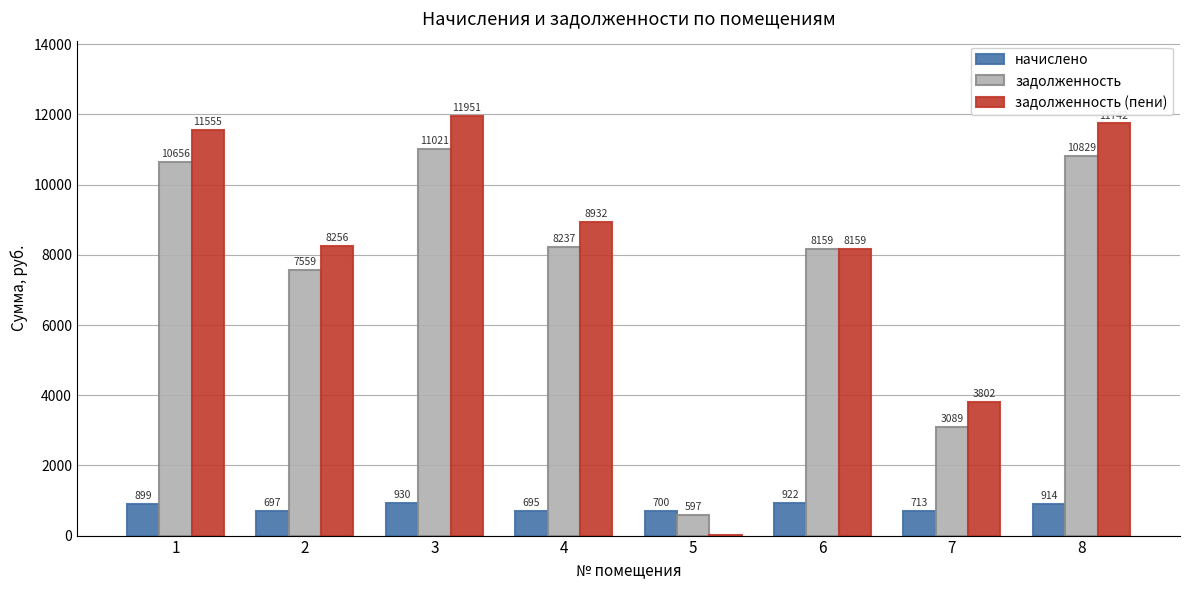

At which category is the sum across all series the highest?

3